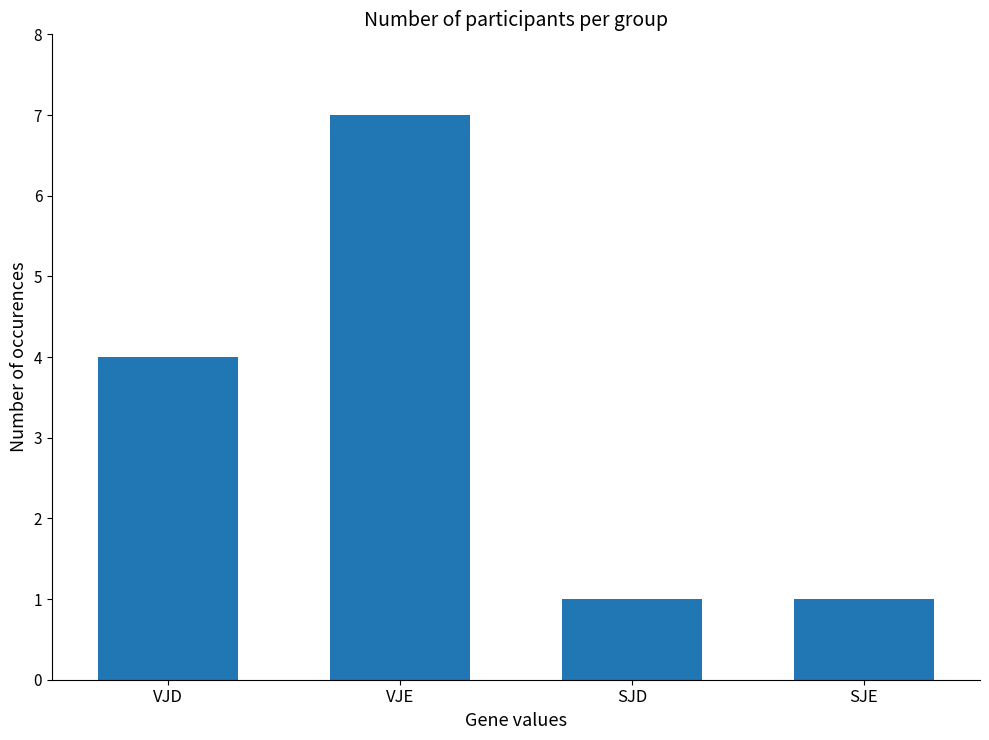

What value does the data have at VJD?

4